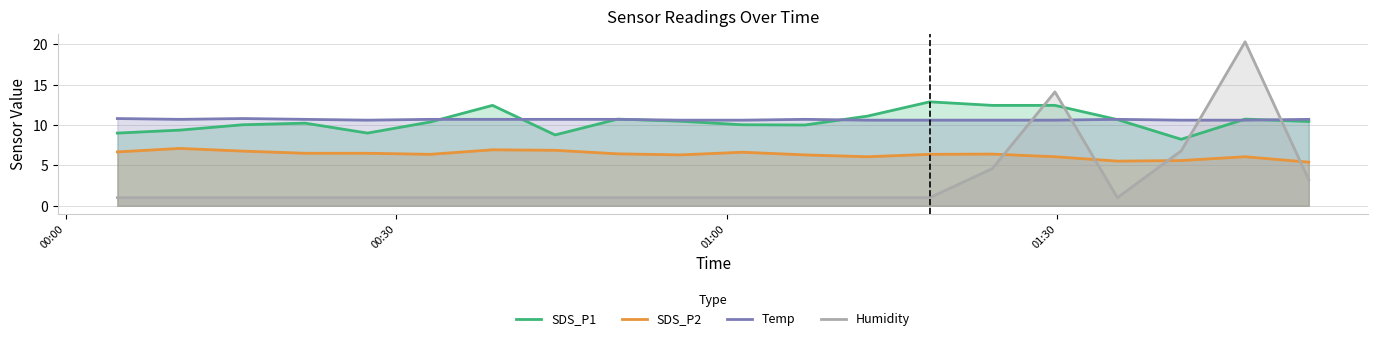

How many interior local peaks does the SDS_P2 series have?

5